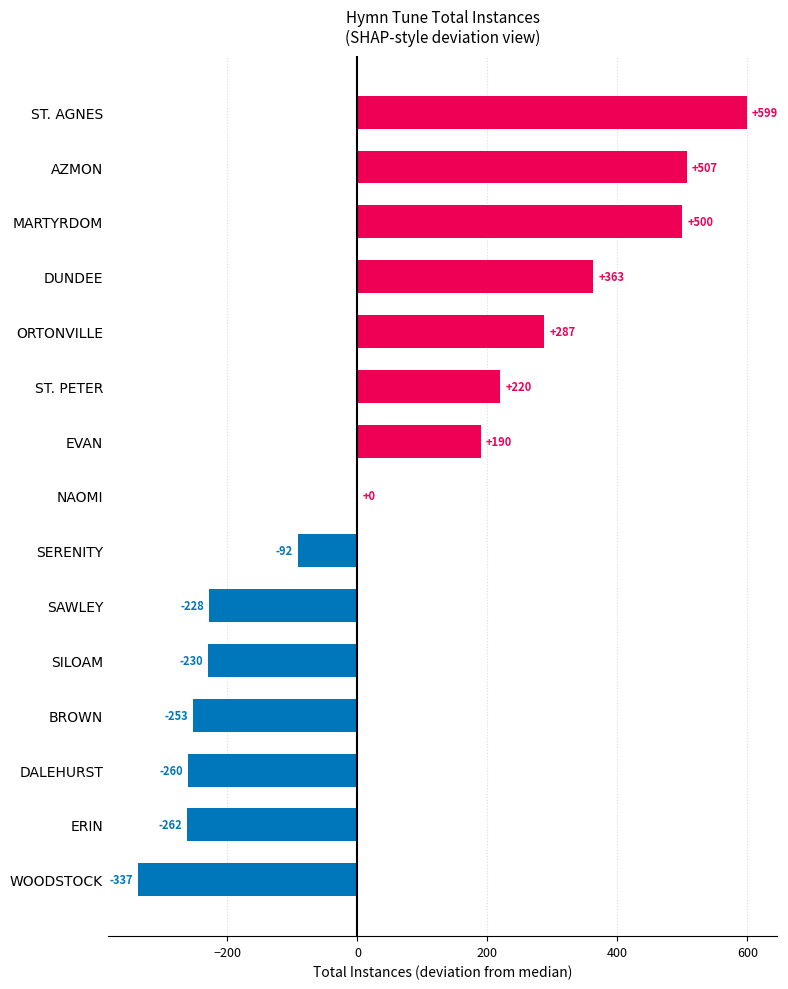

What is the greatest value displayed?

599